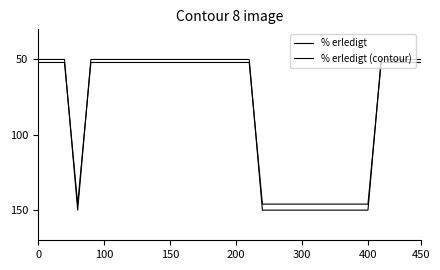

Is this an area chart (filled region under the line)?

No